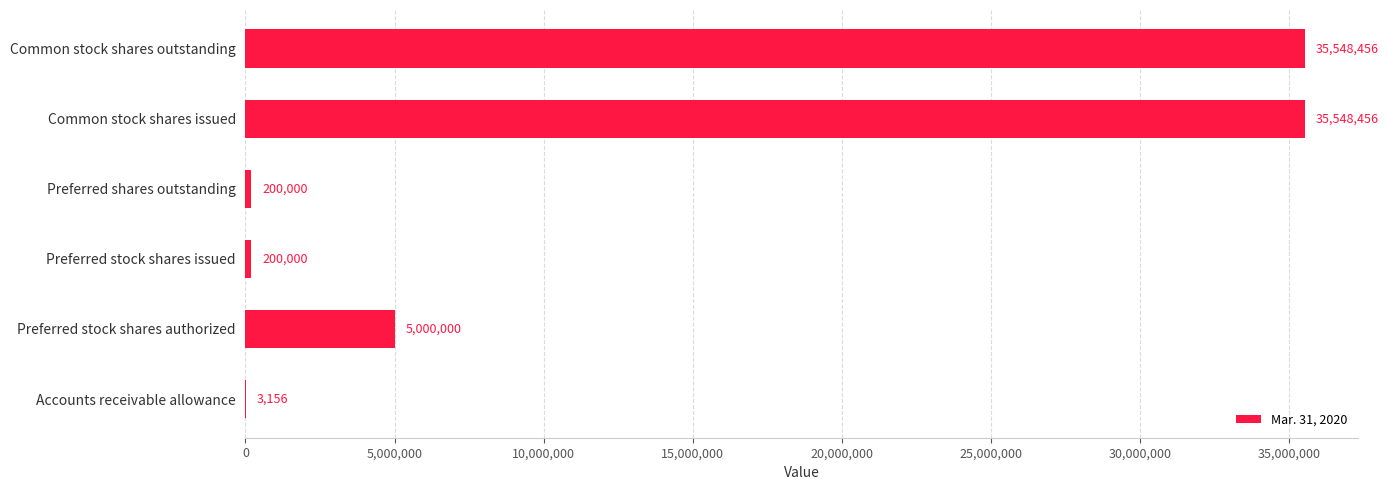

How many categories are shown in the chart?

6